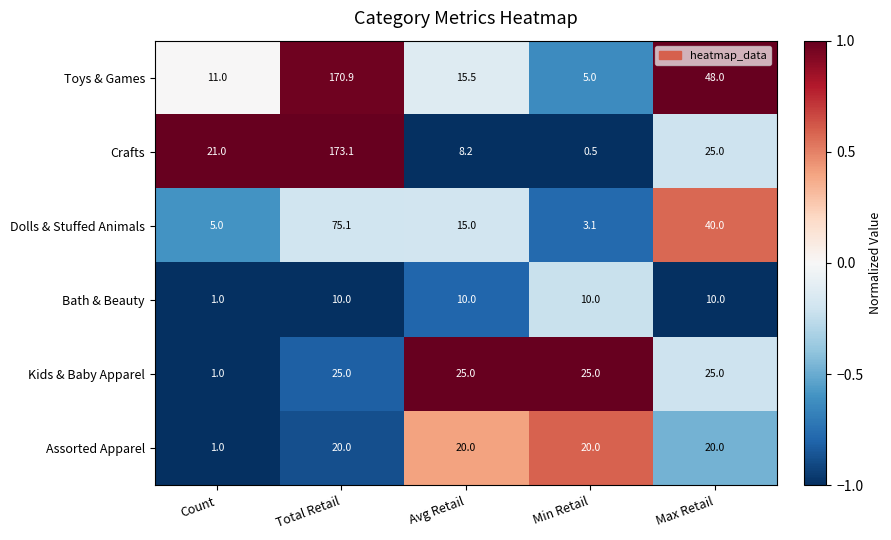

The Dolls & Stuffed Animals series shows 9.4 at Avg Retail. True or false?

False